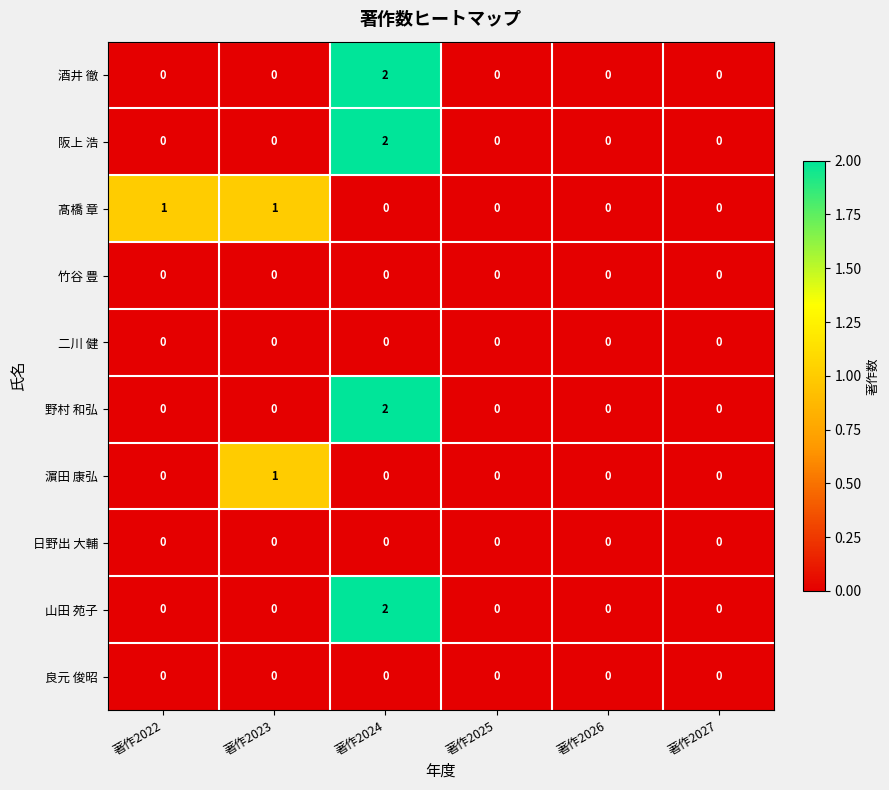

At which category is the sum across all series the highest?

著作2024